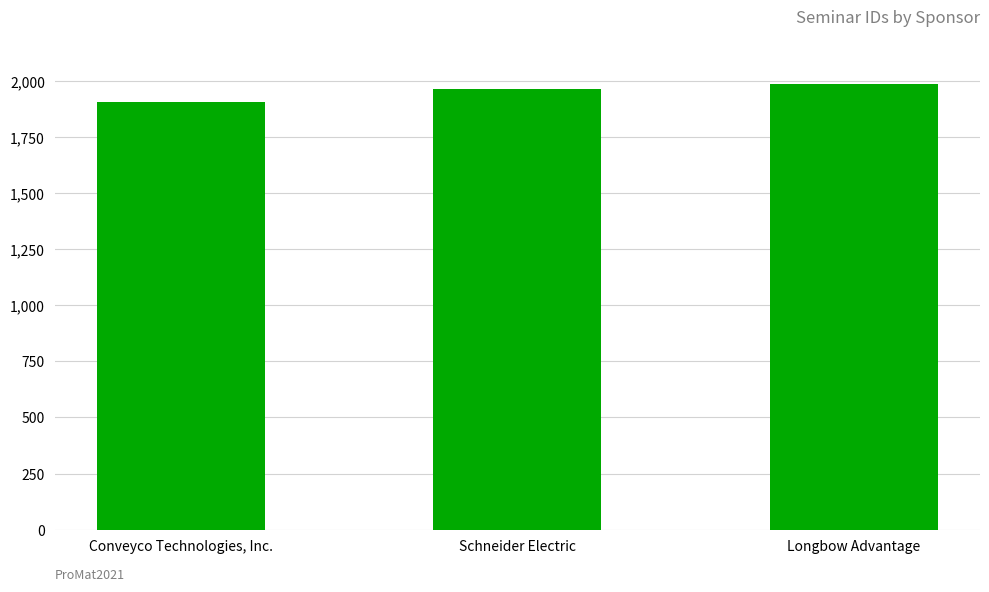

What value does the data have at Longbow Advantage, to the nearest 5?

1985